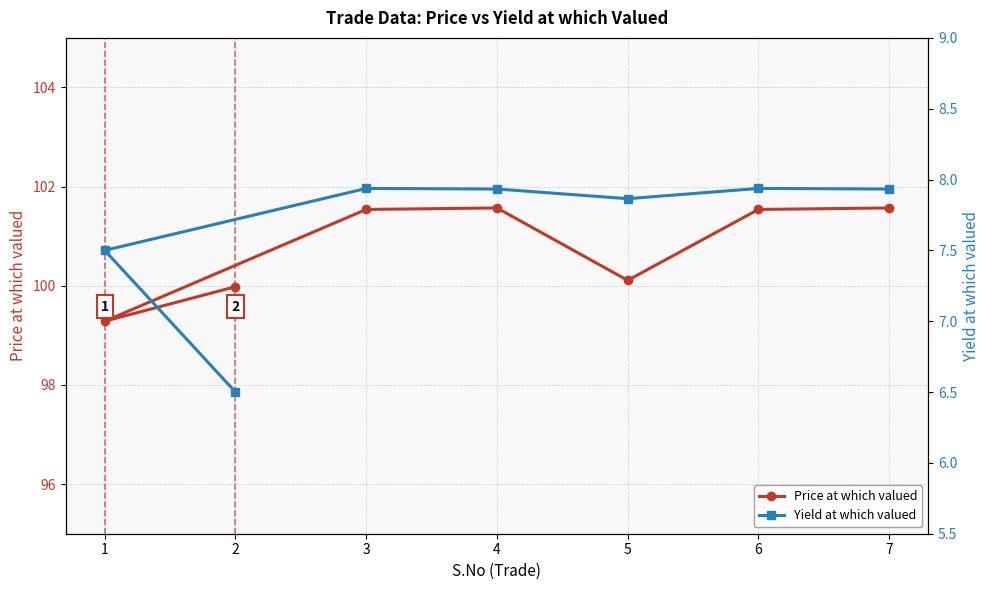

List the series in order of their overall mean, lowest first.

Yield at which valued, Price at which valued